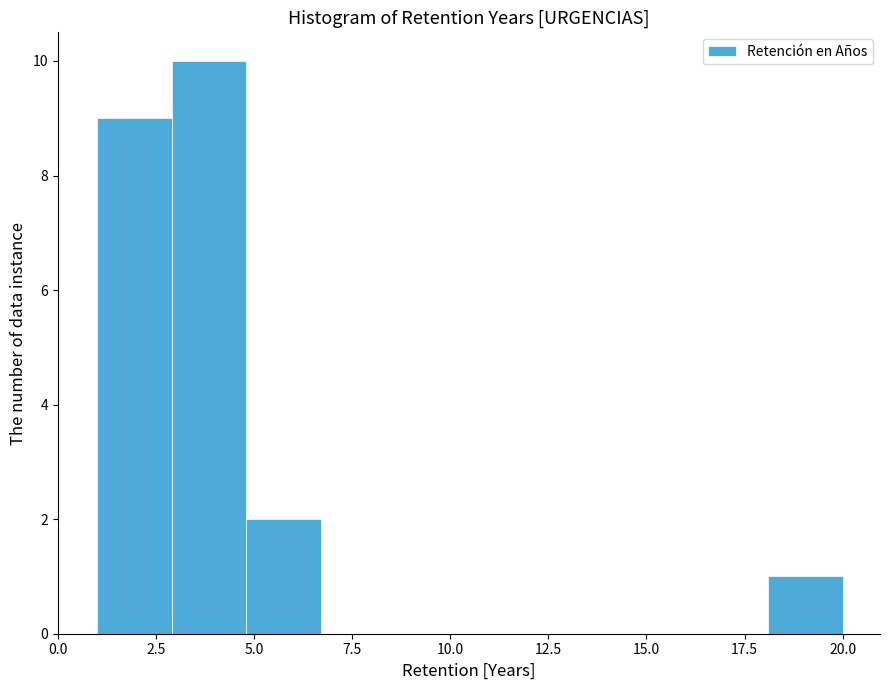

Around what value on the x-axis is the tallest bar? Give the approximate position of its centre, as read against the axis.

4.0